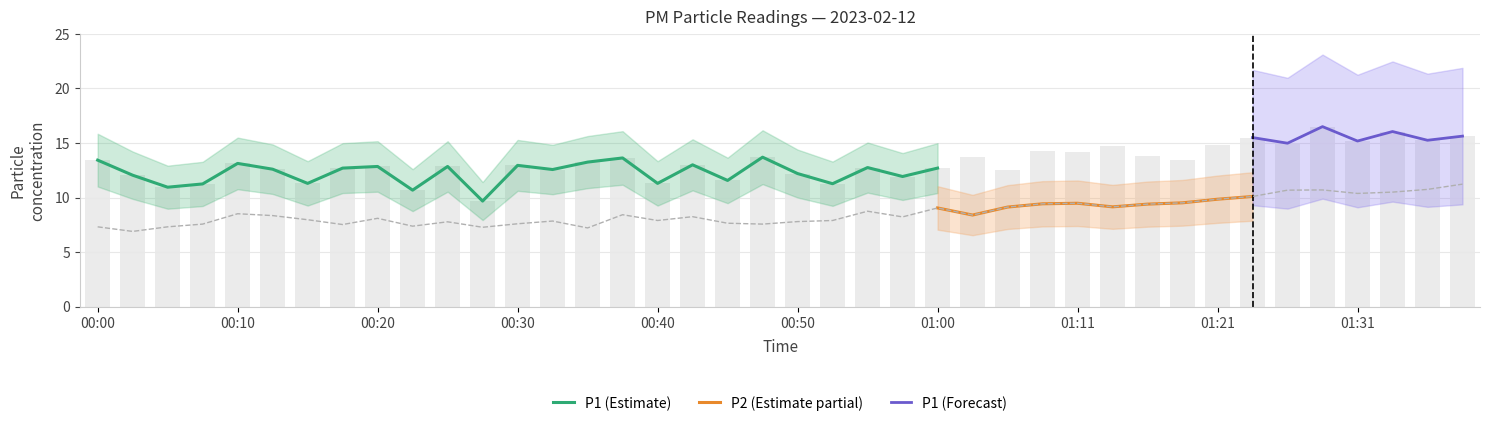

Are the bars grouped side by side (vs. stacked)?

Yes